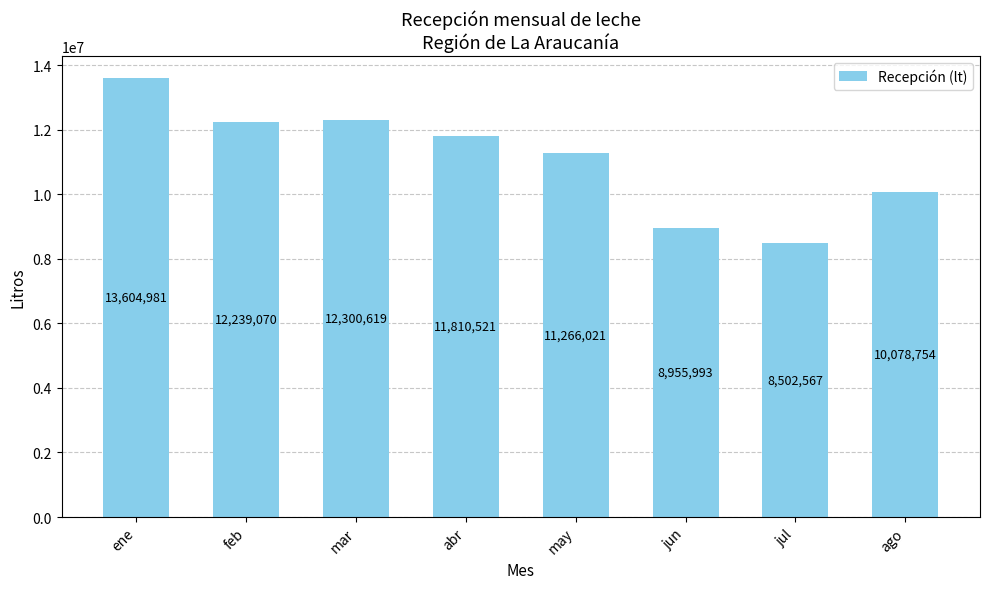

What value does the data have at ene, to the nearest 50?

13605000